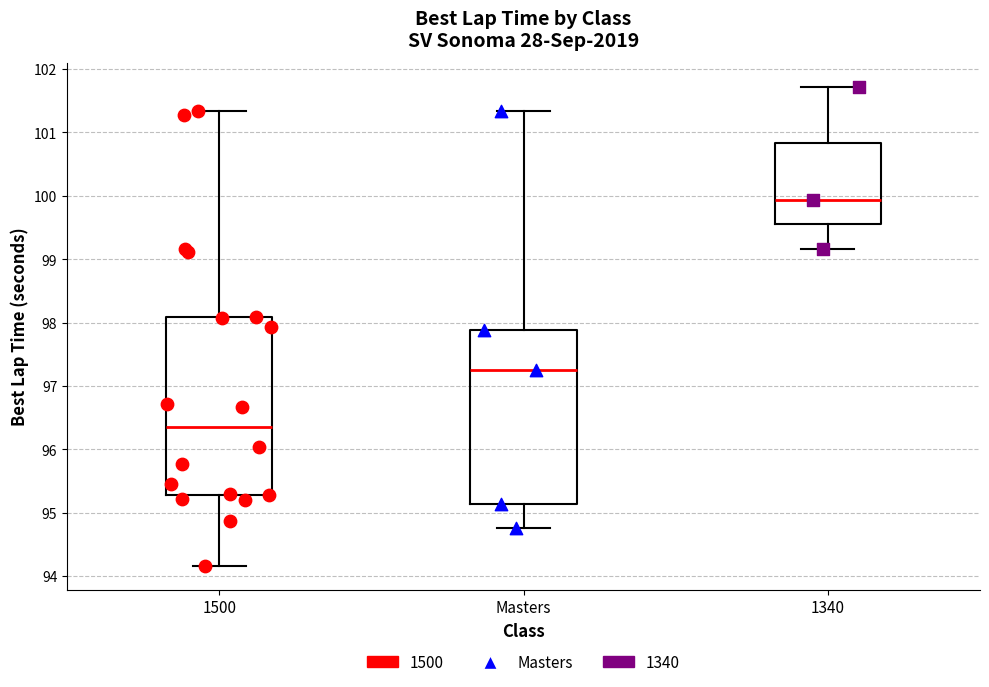

Which box's median line is the highest?

1340